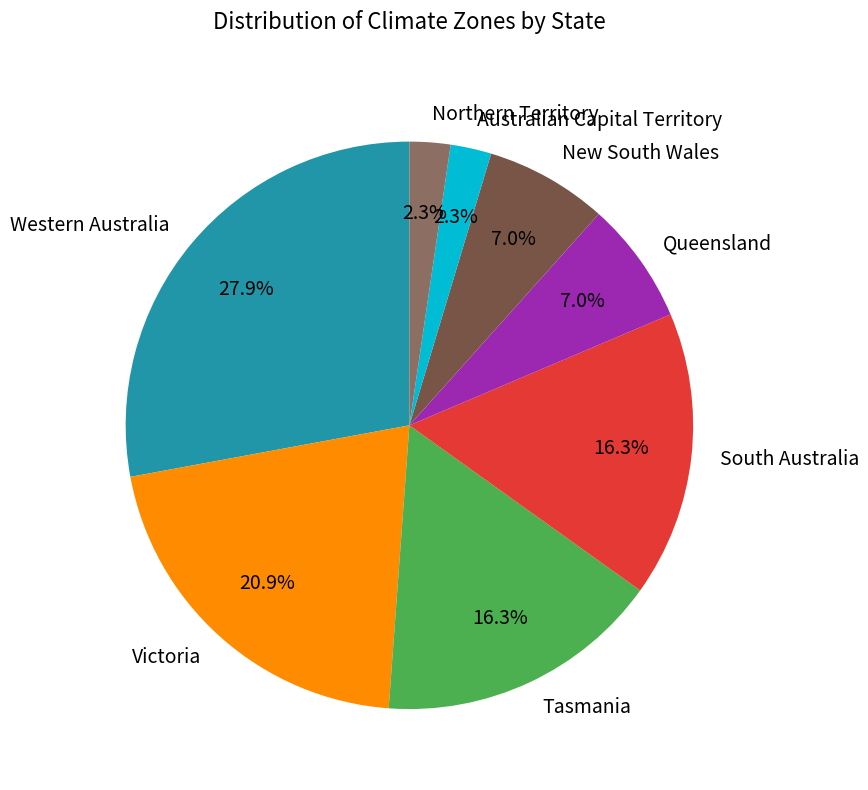

The South Australia slice represents 1% of the pie. True or false?

False